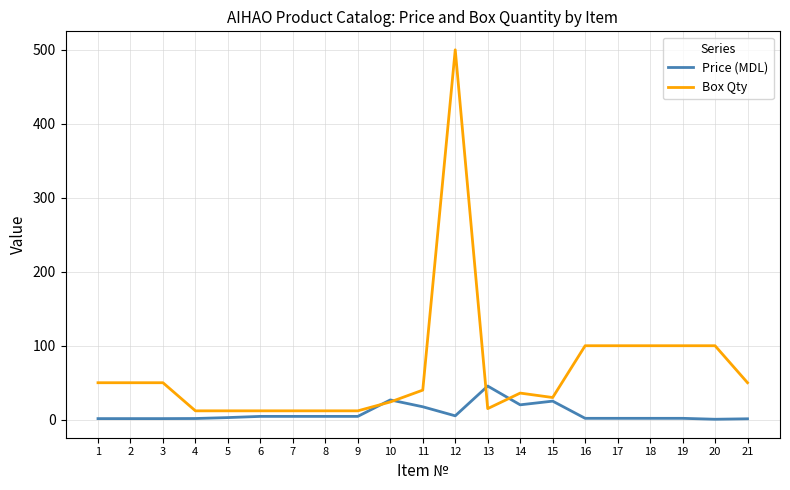

Which series has the largest range (max minus min)?

Box Qty